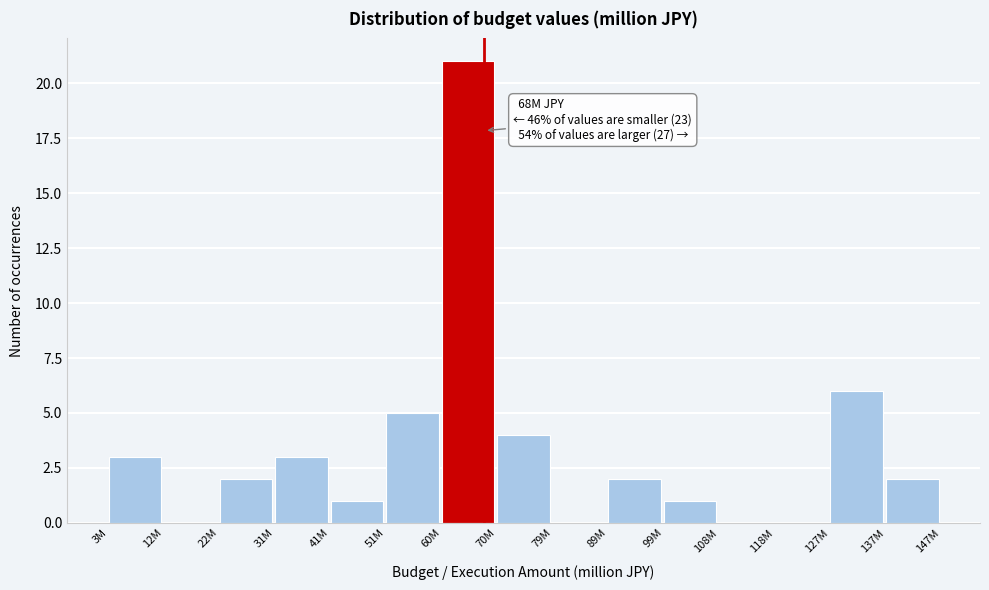

Reading left to right, extract all data points from this chart.

3M=3	12M=0	22M=2	31M=3	41M=1	51M=5	60M=21	70M=4	79M=0	89M=2	99M=1	108M=0	118M=0	127M=6	137M=2